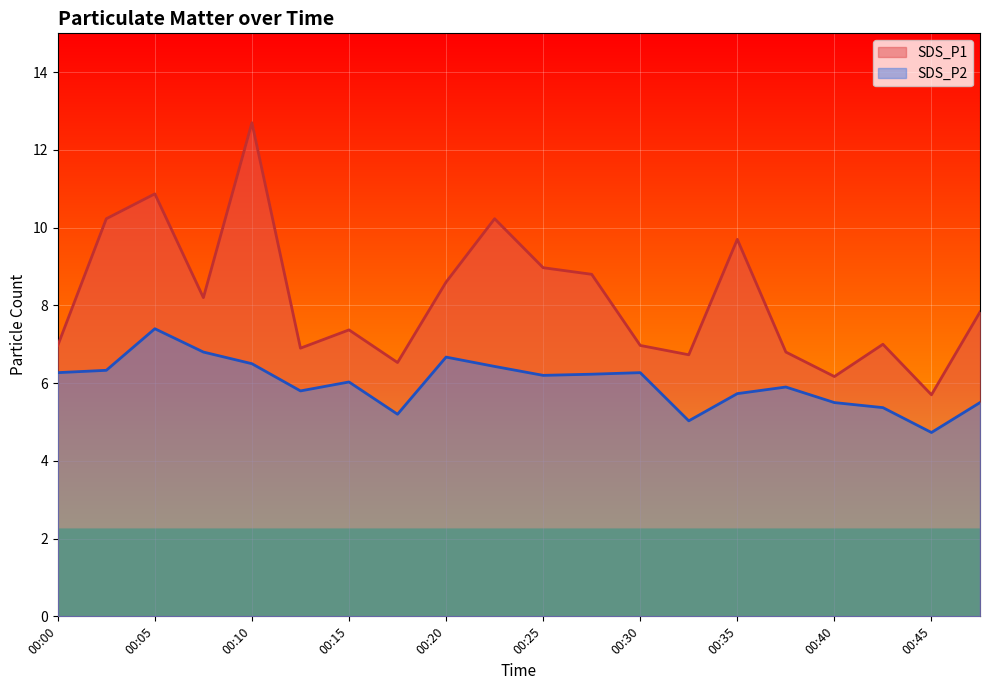

Rank the series by their maximum value, from highest to lowest.

SDS_P1, SDS_P2